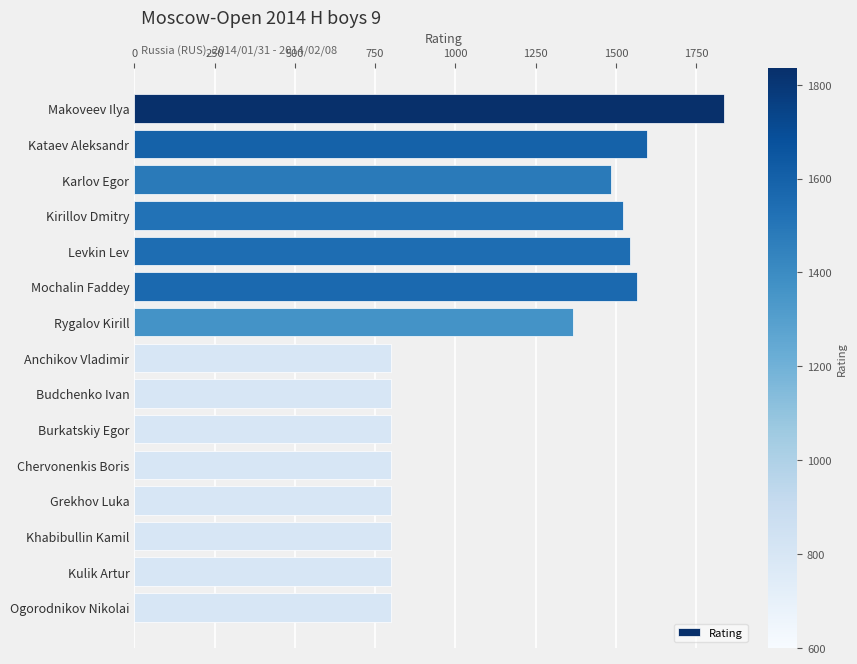

What is the change in value from Rygalov Kirill to Anchikov Vladimir?

-567